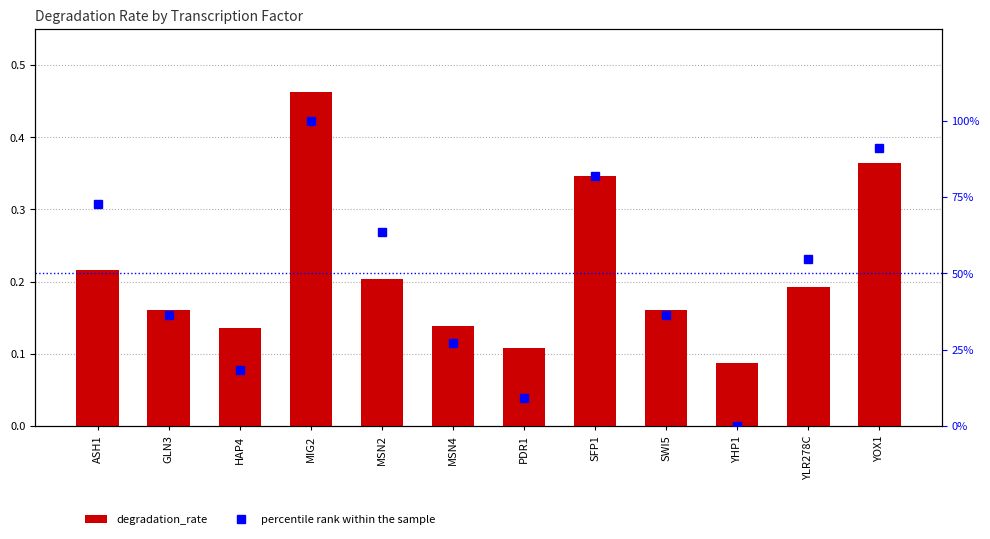

Rank the categories by degradation_rate value from lowest to highest.

YHP1, PDR1, HAP4, MSN4, GLN3, SWI5, YLR278C, MSN2, ASH1, SFP1, YOX1, MIG2